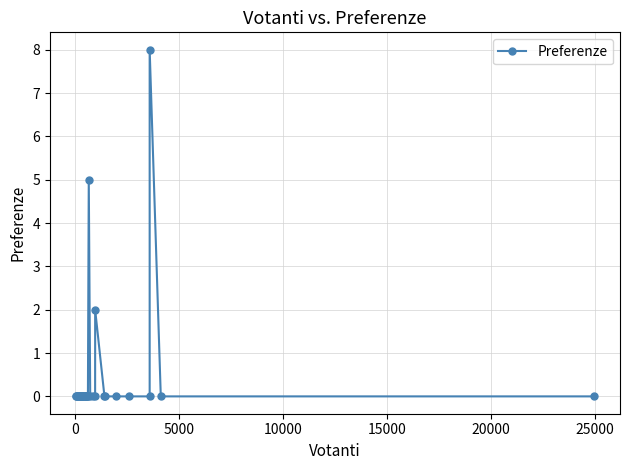

Reading left to right, list all the values displayed in this chart.

0	0	0	0	0	0	0	0	0	0	0	0	0	0	0	0	0	0	0	0	0	0	0	0	5	0	0	0	2	0	0	0	0	0	8	0	0